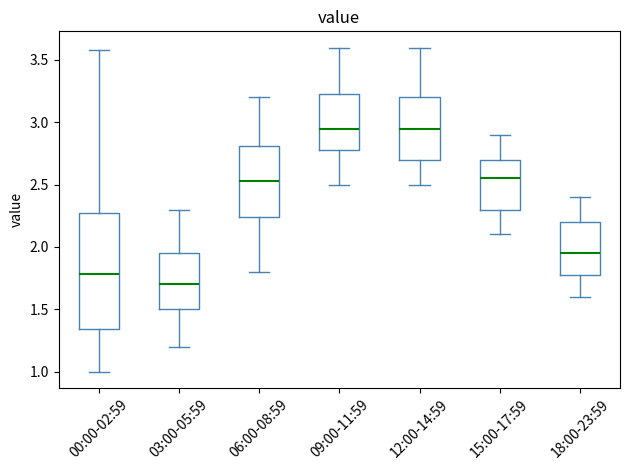

Which box is the tallest, from its lower edge to its upper edge?

00:00-02:59